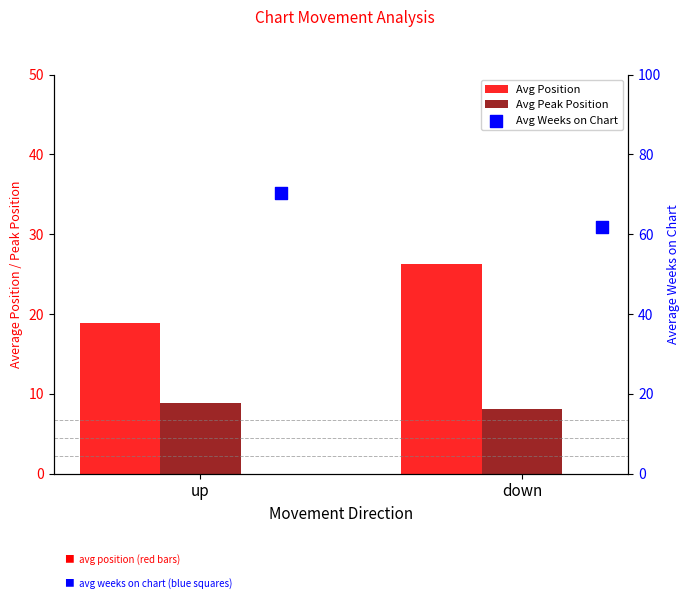

Which series contains the lowest Y value?

Avg Peak Position